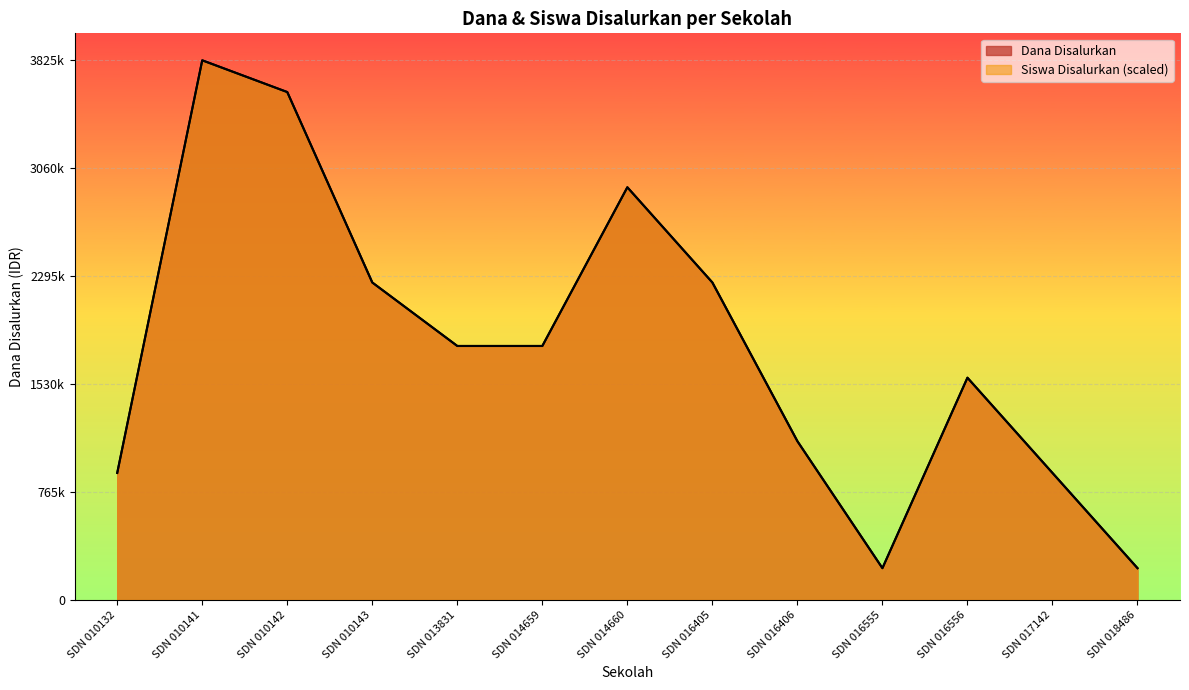

What is the lowest value of the Siswa Disalurkan series?

225000